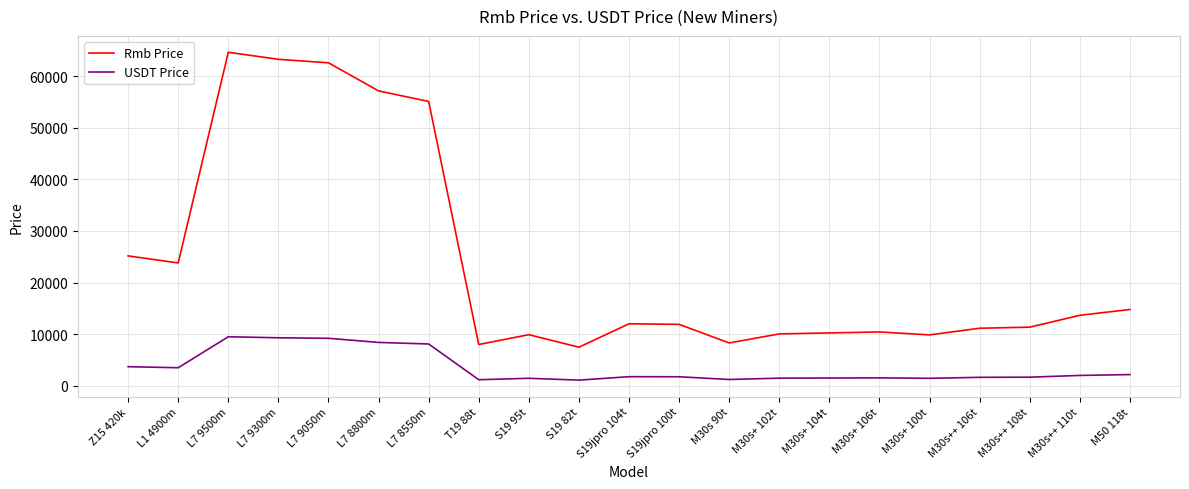

List the series in order of their peak value, lowest first.

USDT Price, Rmb Price